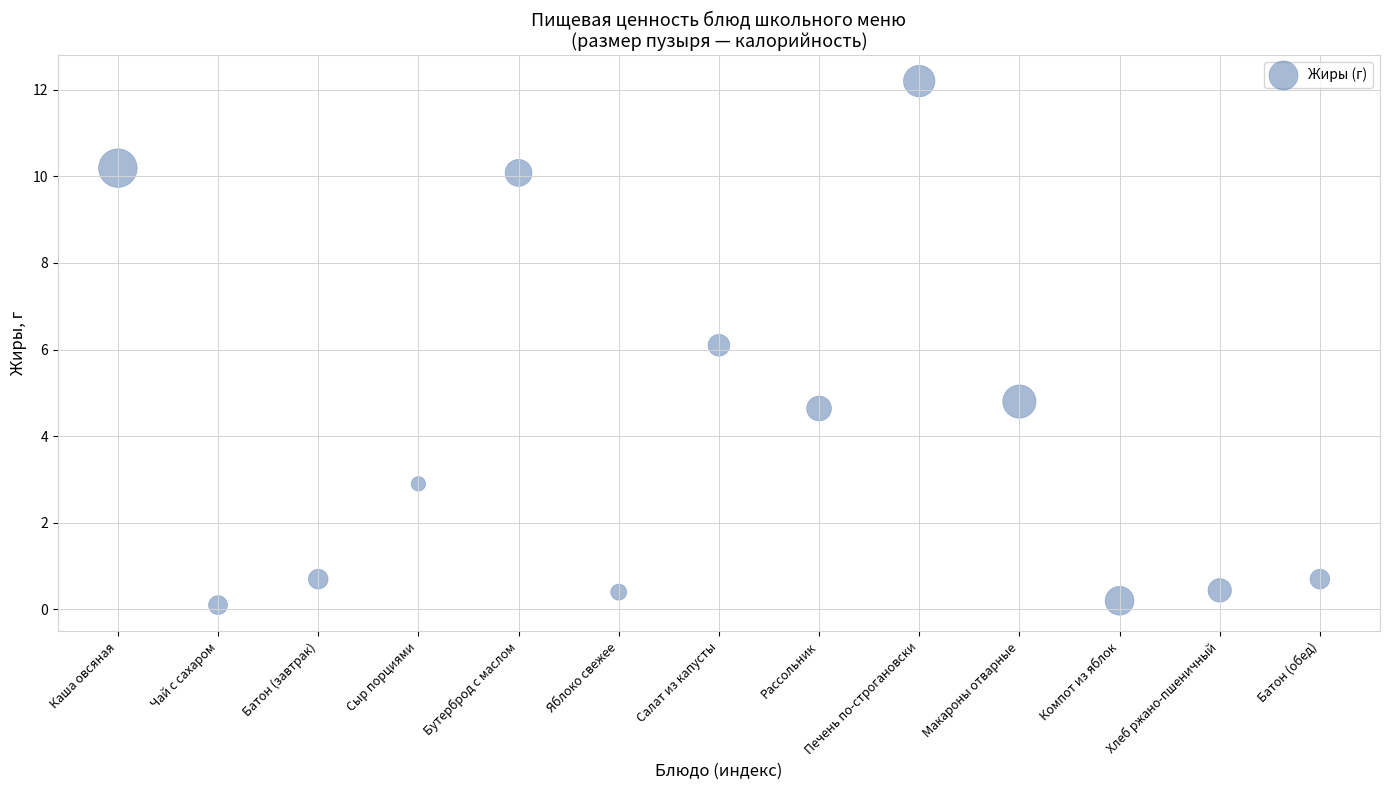

What is the range of Y values (max minus min)?

12.1